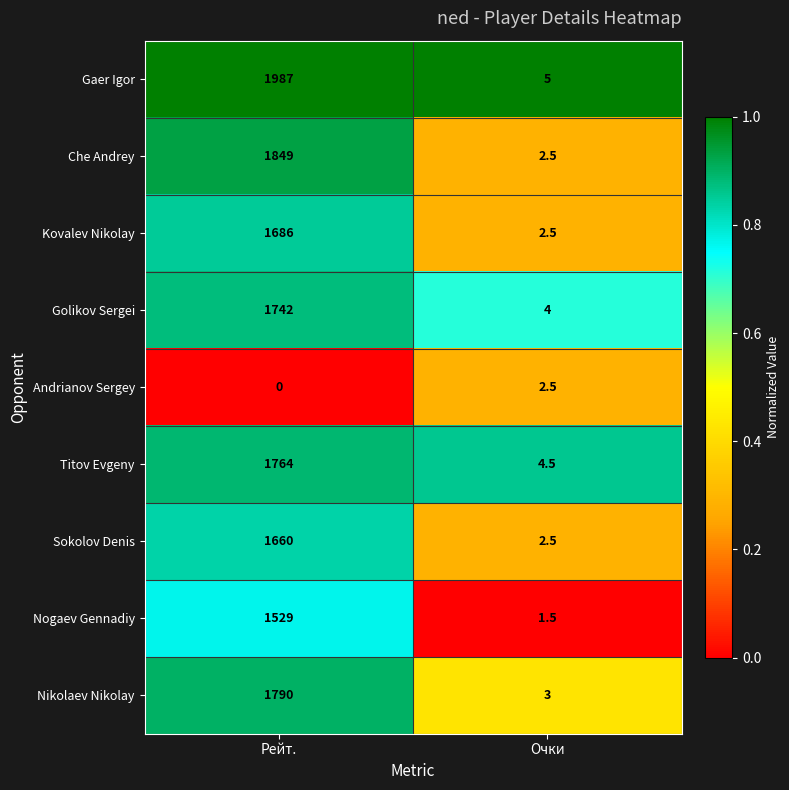

Reading left to right, what are all the values shown in this chart?

Gaer Igor: 1987.0	5.0
Che Andrey: 1849.0	2.5
Kovalev Nikolay: 1686.0	2.5
Golikov Sergei: 1742.0	4.0
Andrianov Sergey: 0.0	2.5
Titov Evgeny: 1764.0	4.5
Sokolov Denis: 1660.0	2.5
Nogaev Gennadiy: 1529.0	1.5
Nikolaev Nikolay: 1790.0	3.0